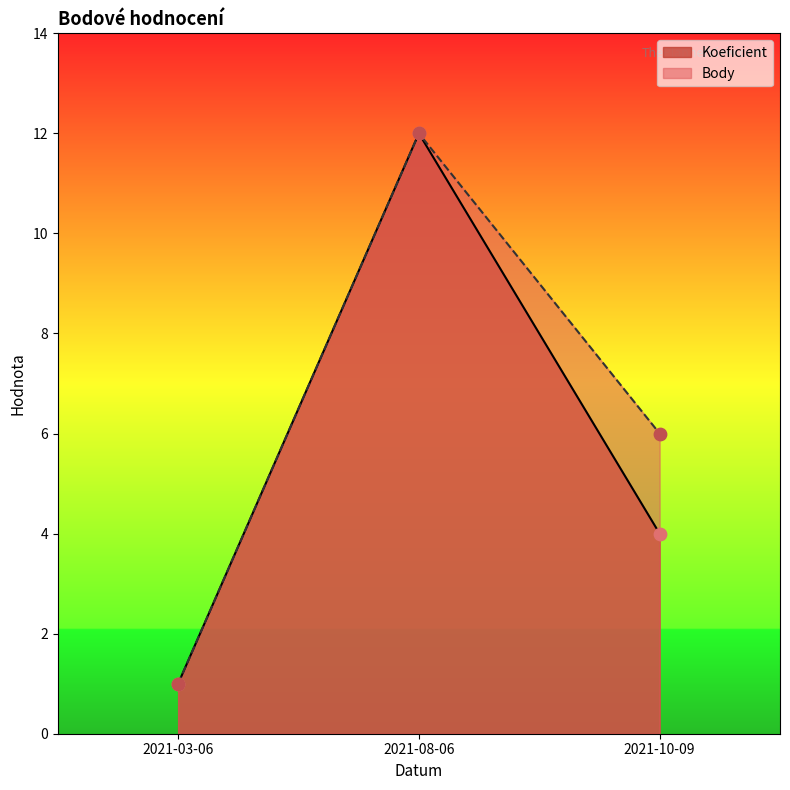

What is the total value across all series at 2021-03-06?

2